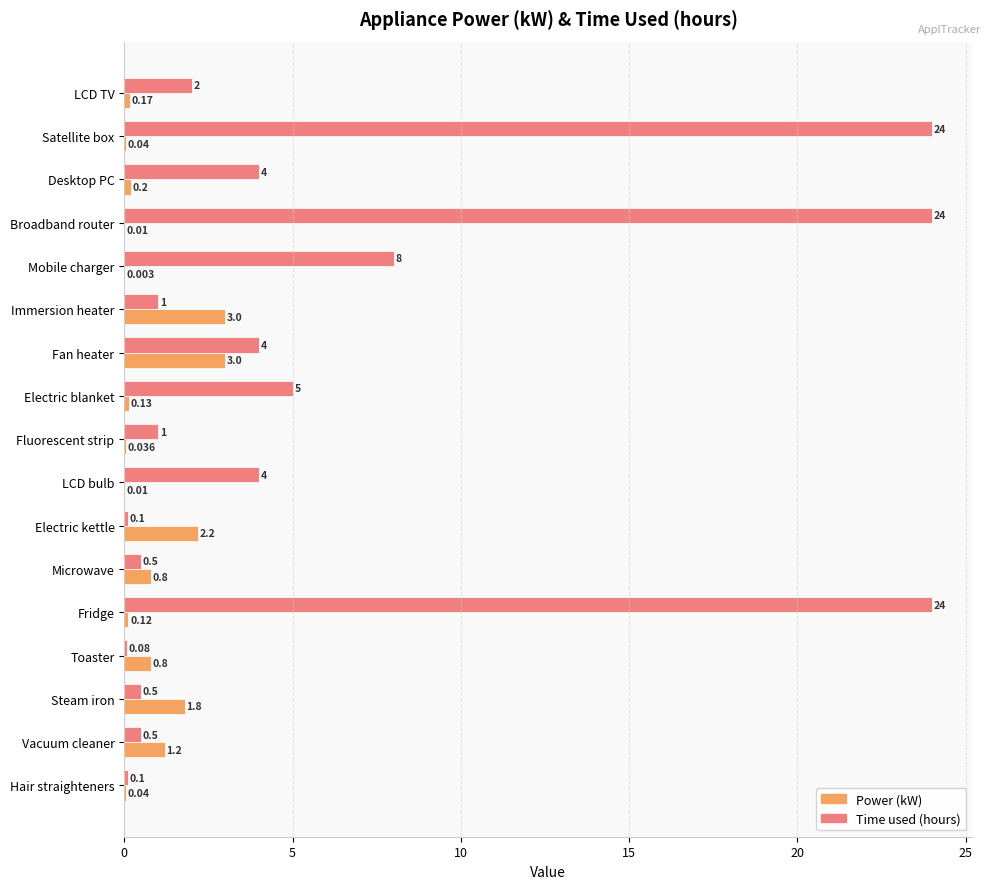

Which series changed the most between Broadband router and Fan heater?

Time used (hours)